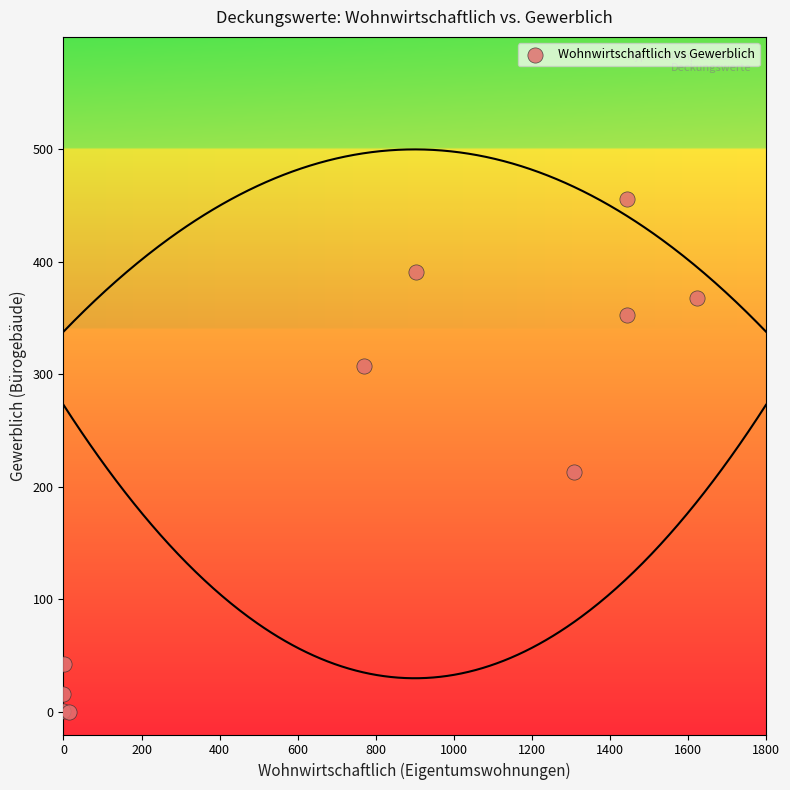

What Y value in the scatter plot is closest to 228?

213.1